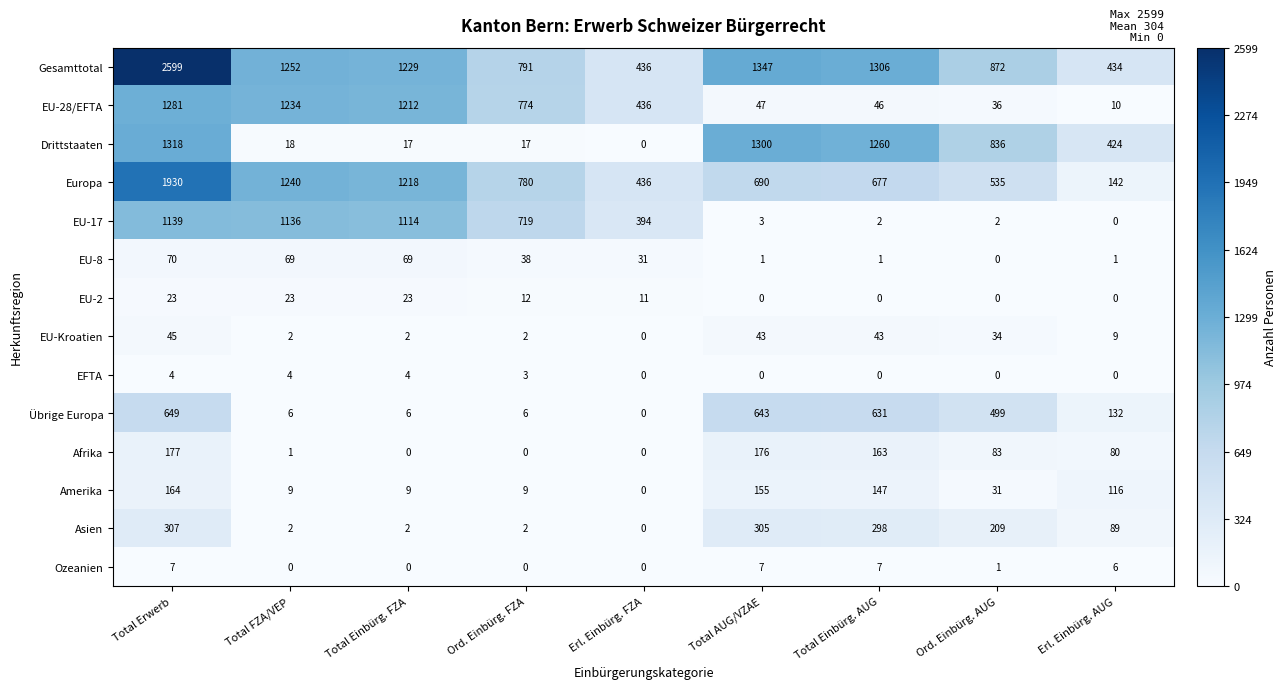

Rank the categories by Europa value from lowest to highest.

Erl. Einbürg. AUG, Erl. Einbürg. FZA, Ord. Einbürg. AUG, Total Einbürg. AUG, Total AUG/VZAE, Ord. Einbürg. FZA, Total Einbürg. FZA, Total FZA/VEP, Total Erwerb